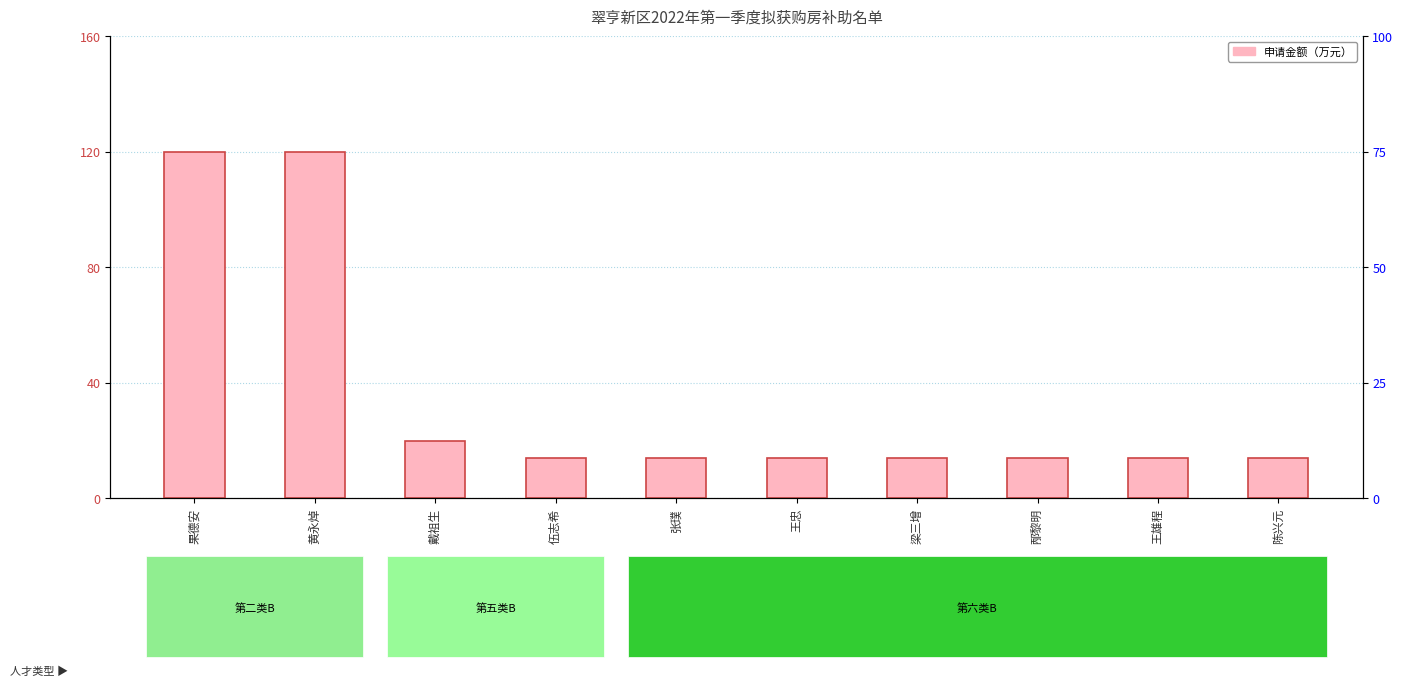

Read the value at 梁三增, to the nearest 10.

10